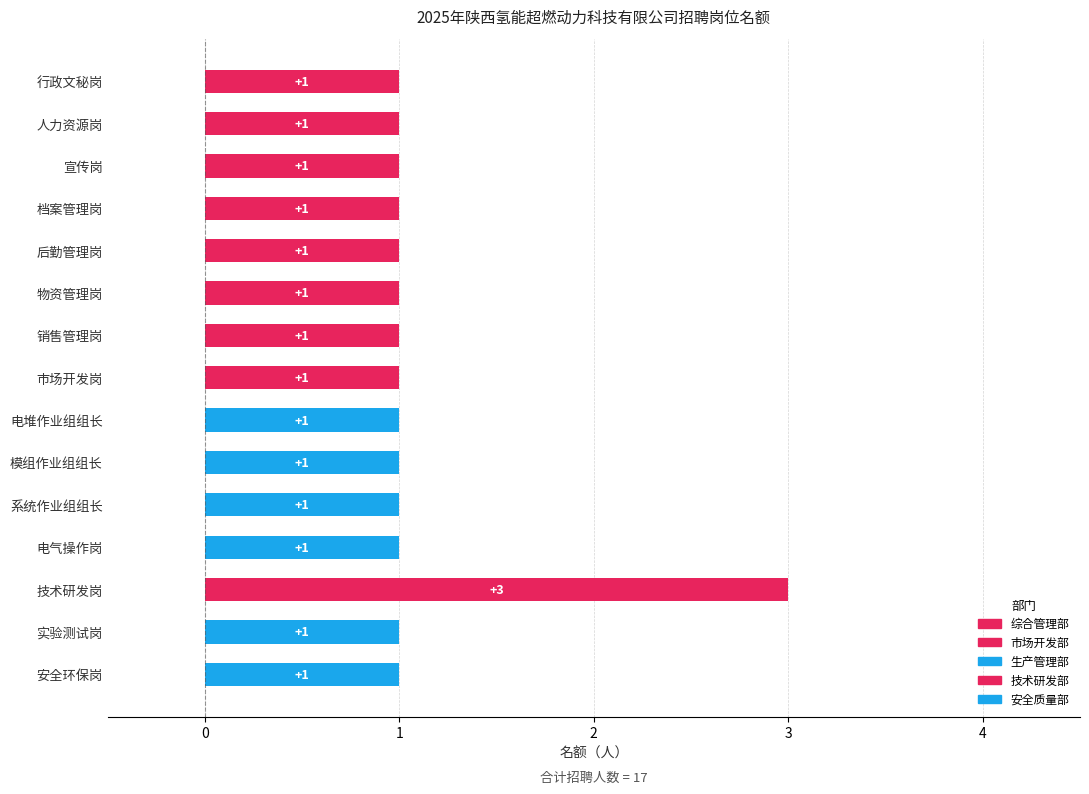

Does the chart contain stacked bars?

No